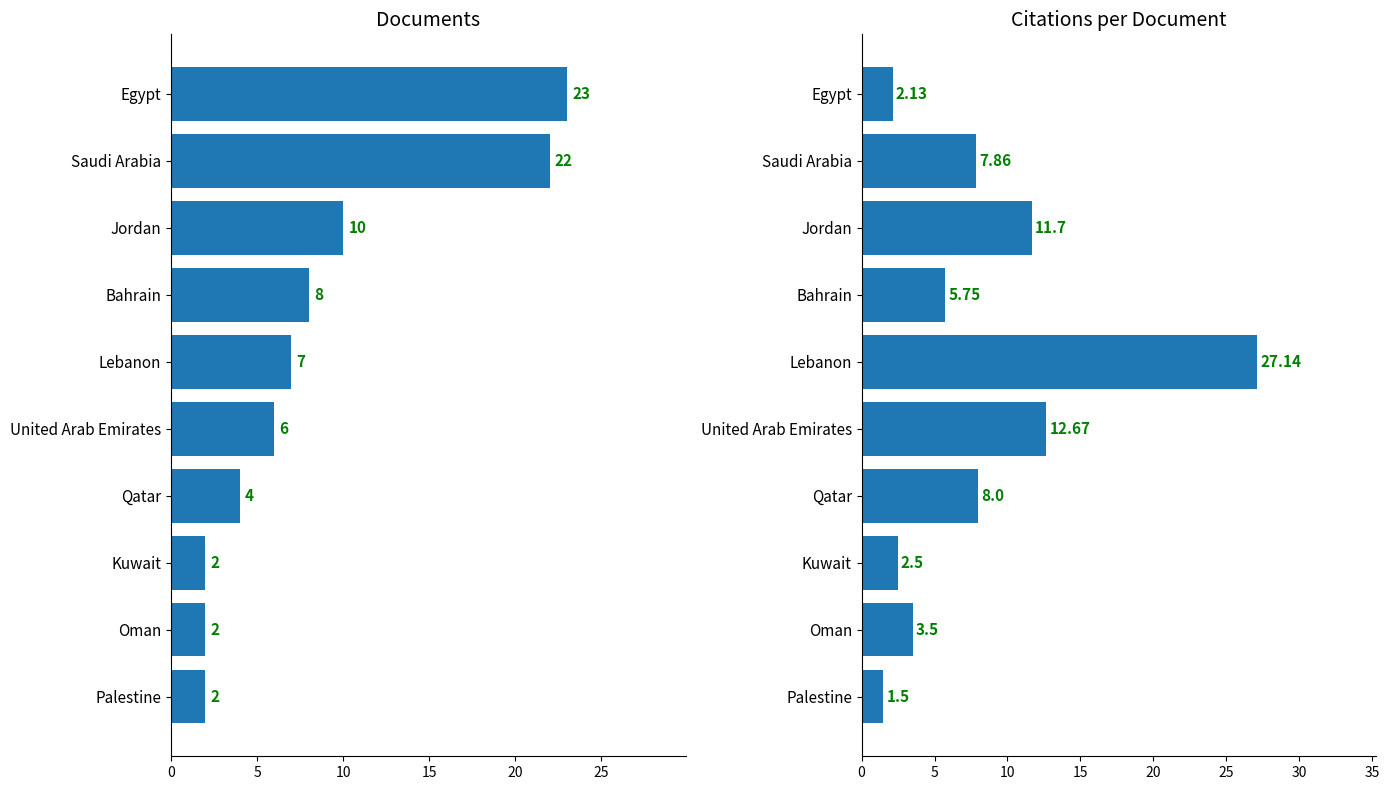

Between Jordan and Kuwait, which is larger?

Jordan